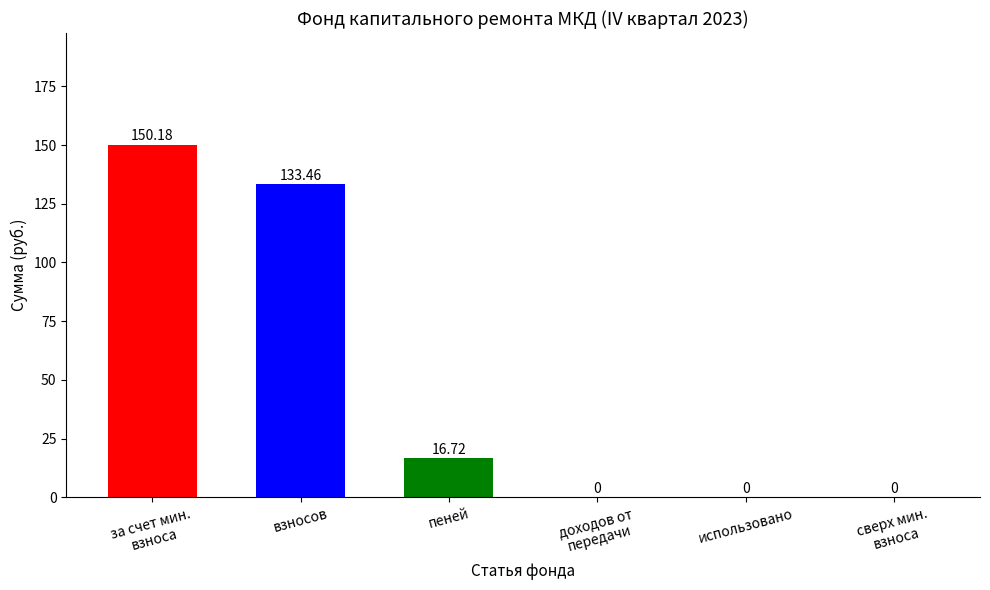

Between пеней and взносов, which is larger?

взносов